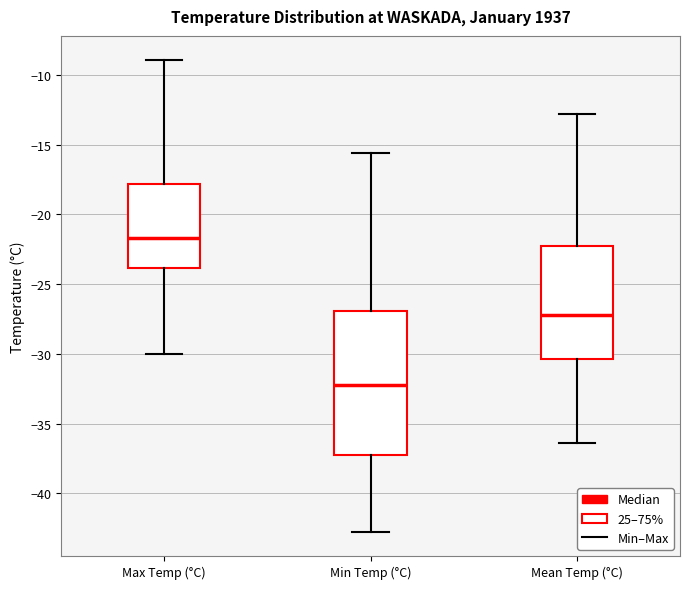

Which box has the highest median line?

Max Temp (°C)